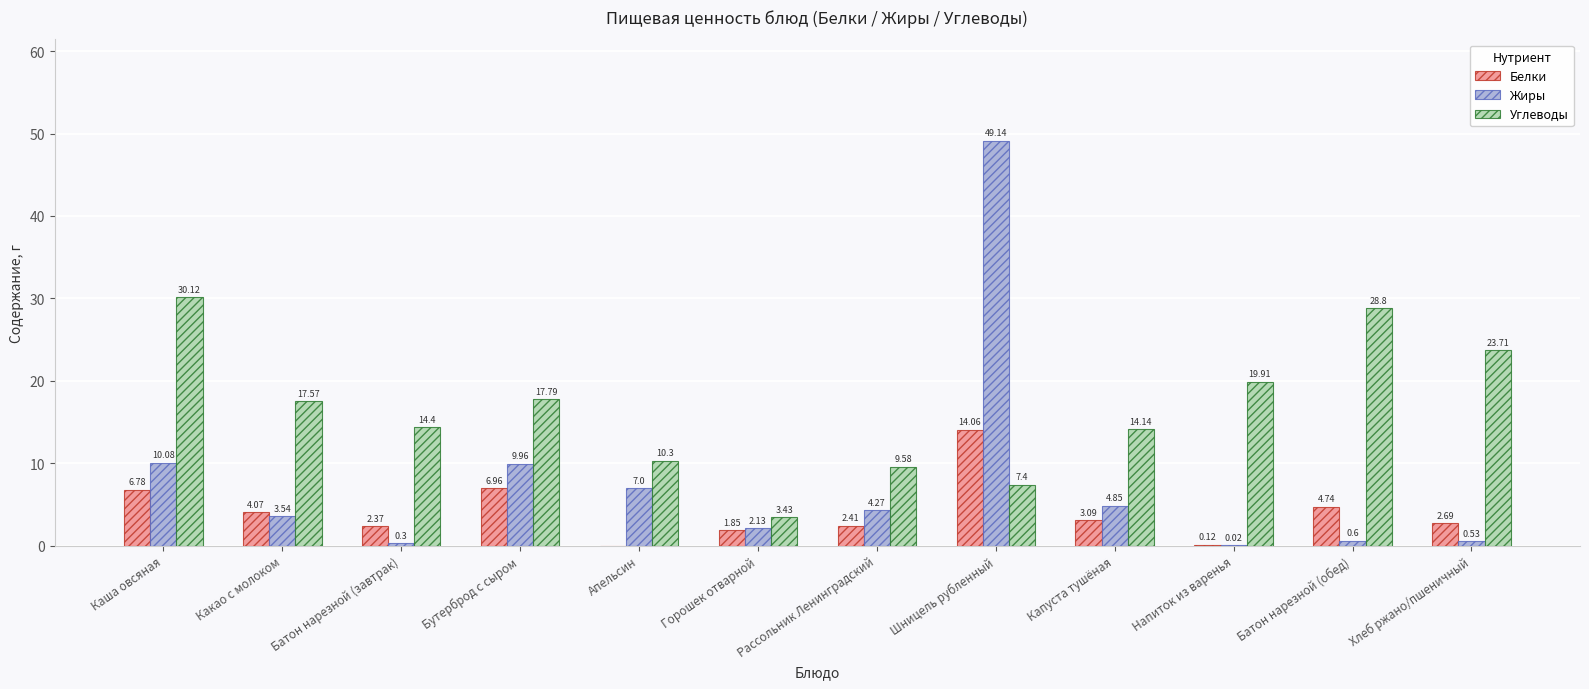

How many data points in Углеводы are above 17?

6